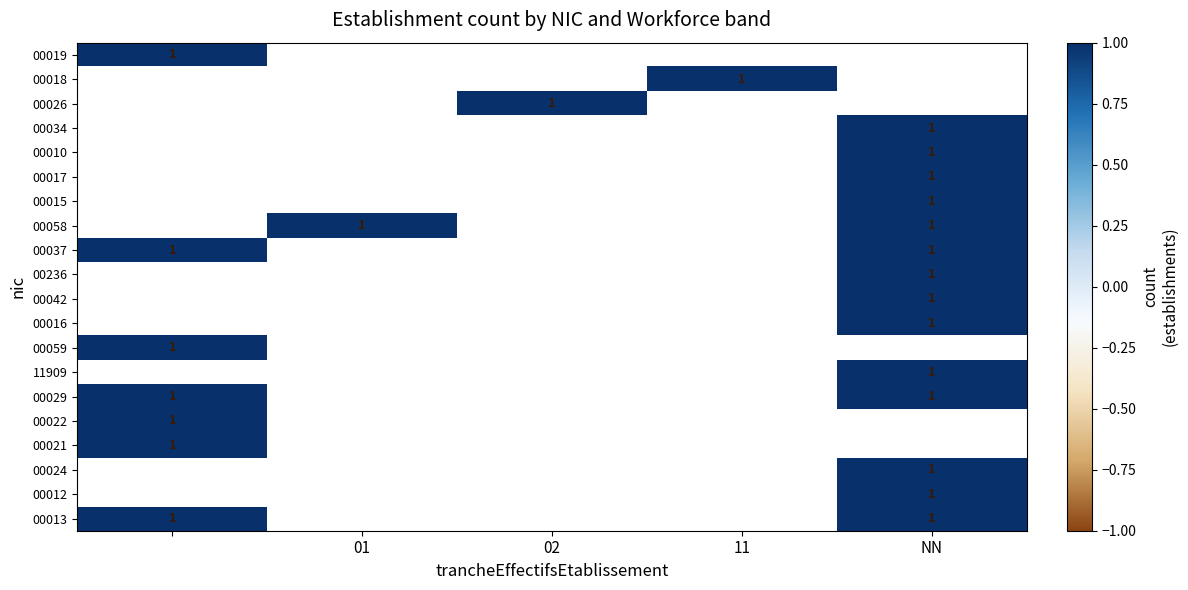

How many 00022 values are between 0 and 1?

5